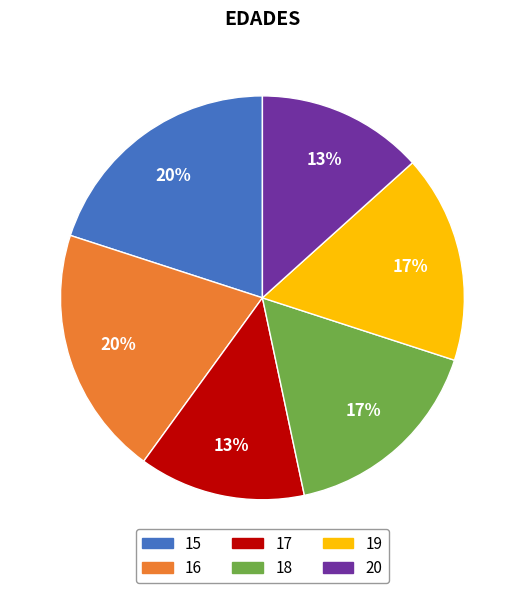

Is it true that 19 is 6% of the pie?

False